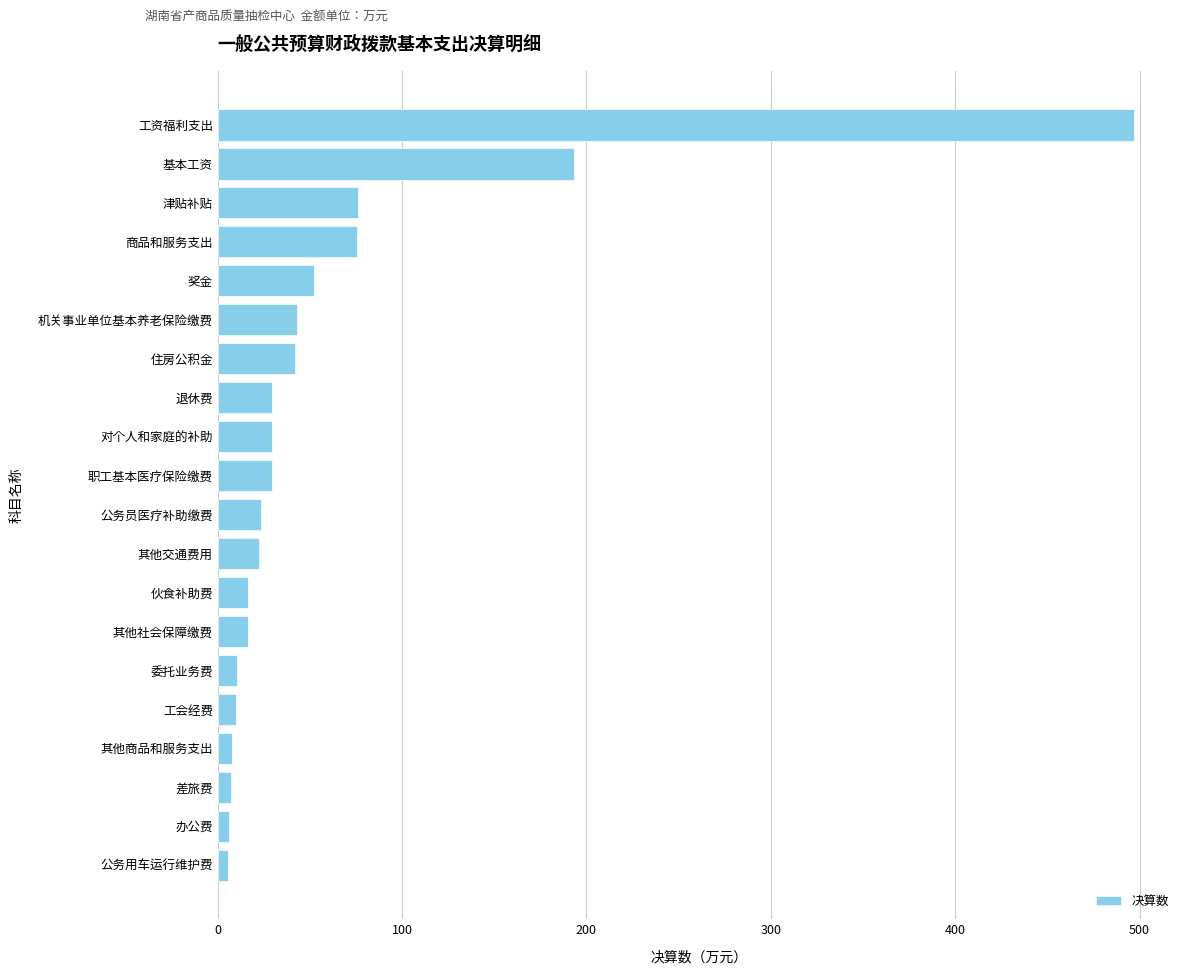

Where is the data nearest to the value 251?

基本工资